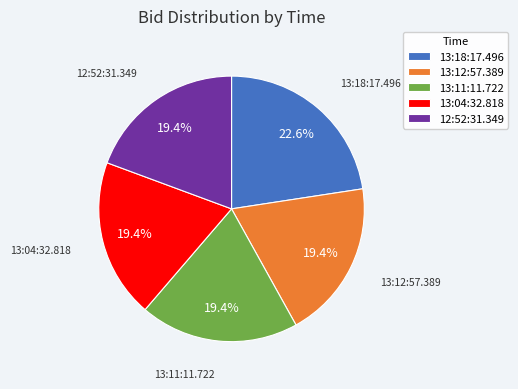

Does 12:52:31.349 account for over 50% of the chart?

No